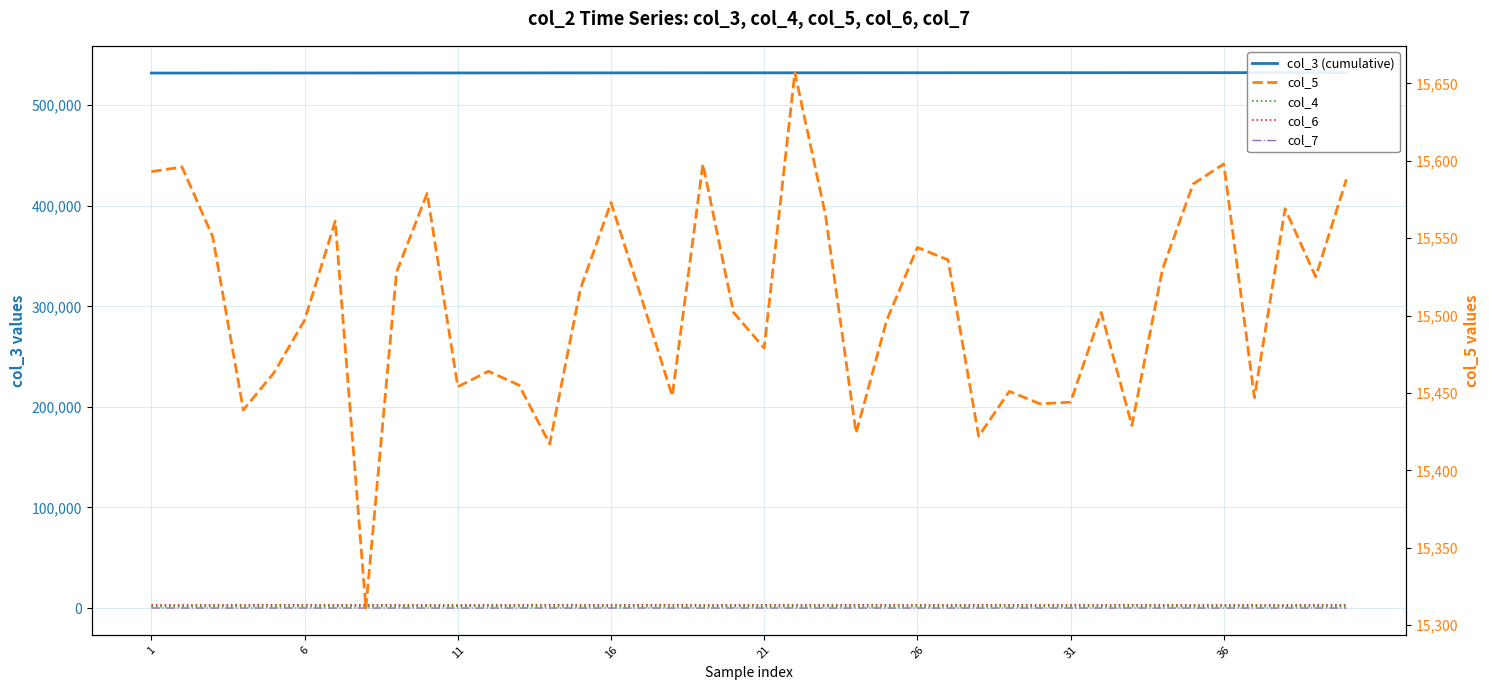

Does the chart display data point markers on the line(s)?

No